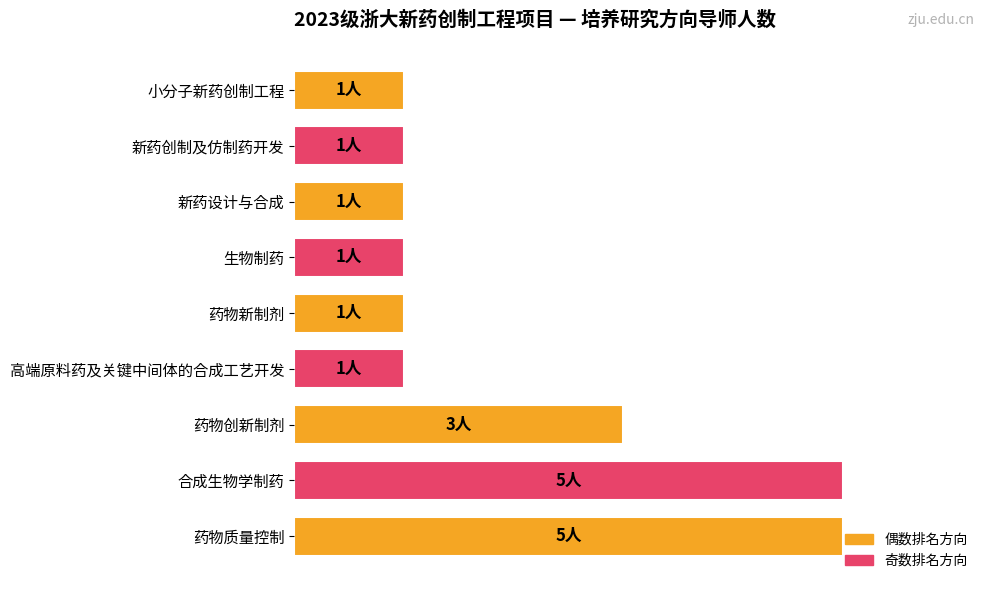

Does the chart contain any negative values?

No